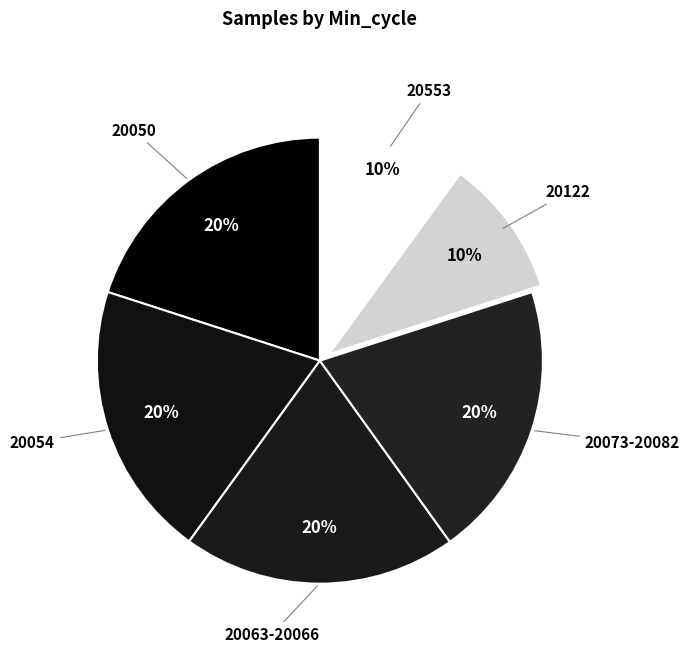

Is there a majority slice in this chart?

No